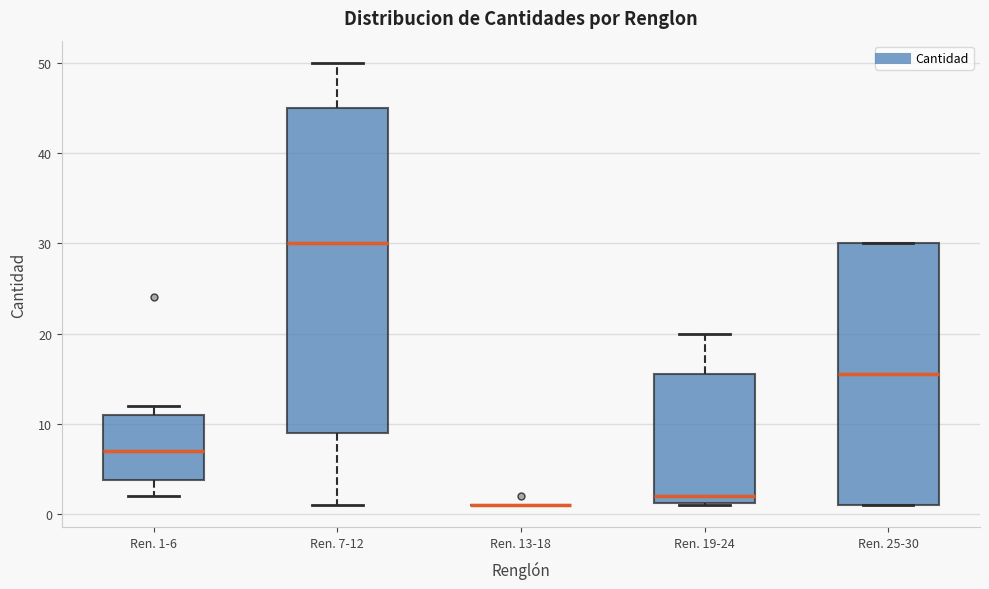

Which box is the tallest, from its lower edge to its upper edge?

Ren. 7-12